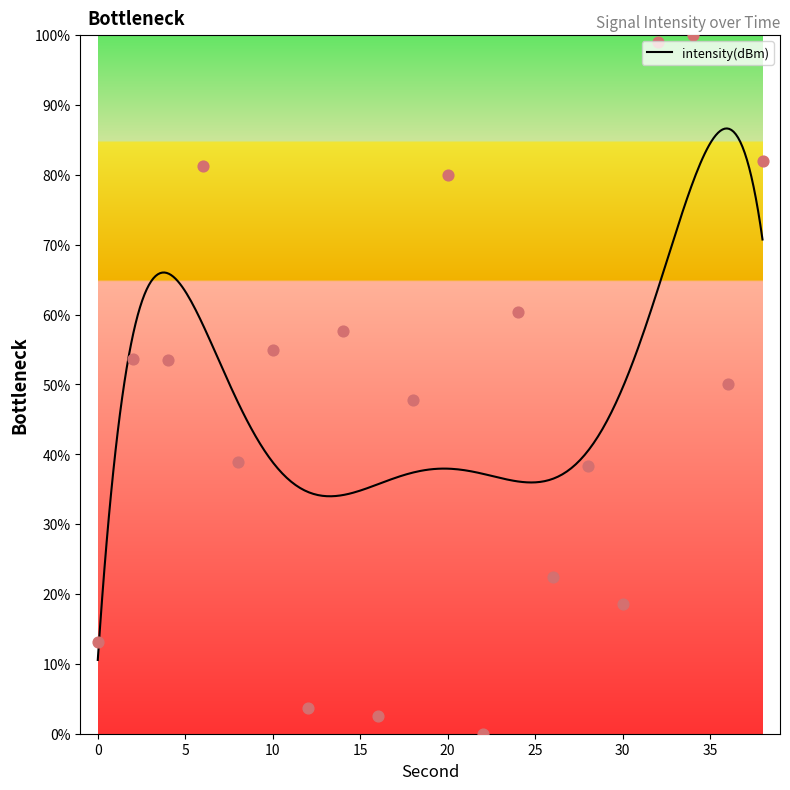

What is the change in value from 10 to 26?

-32.5